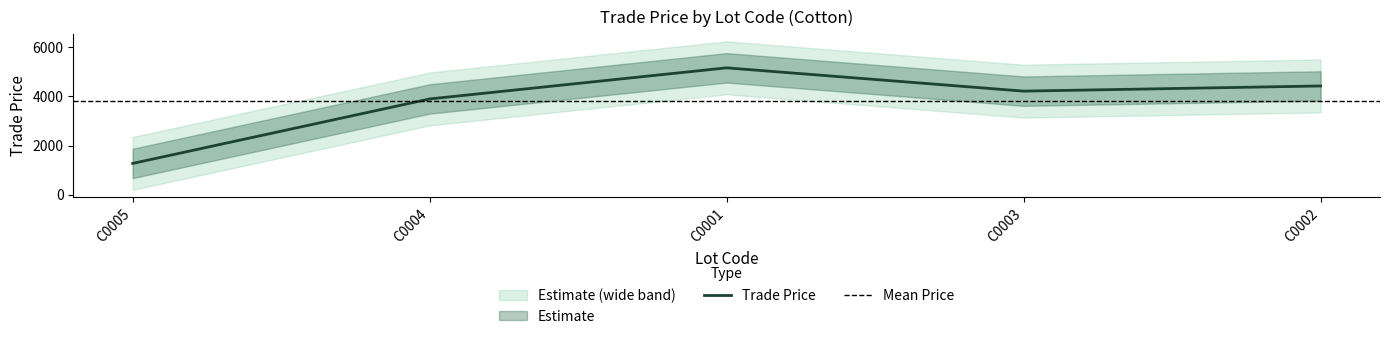

Which has a higher value, C0001 or C0004?

C0001